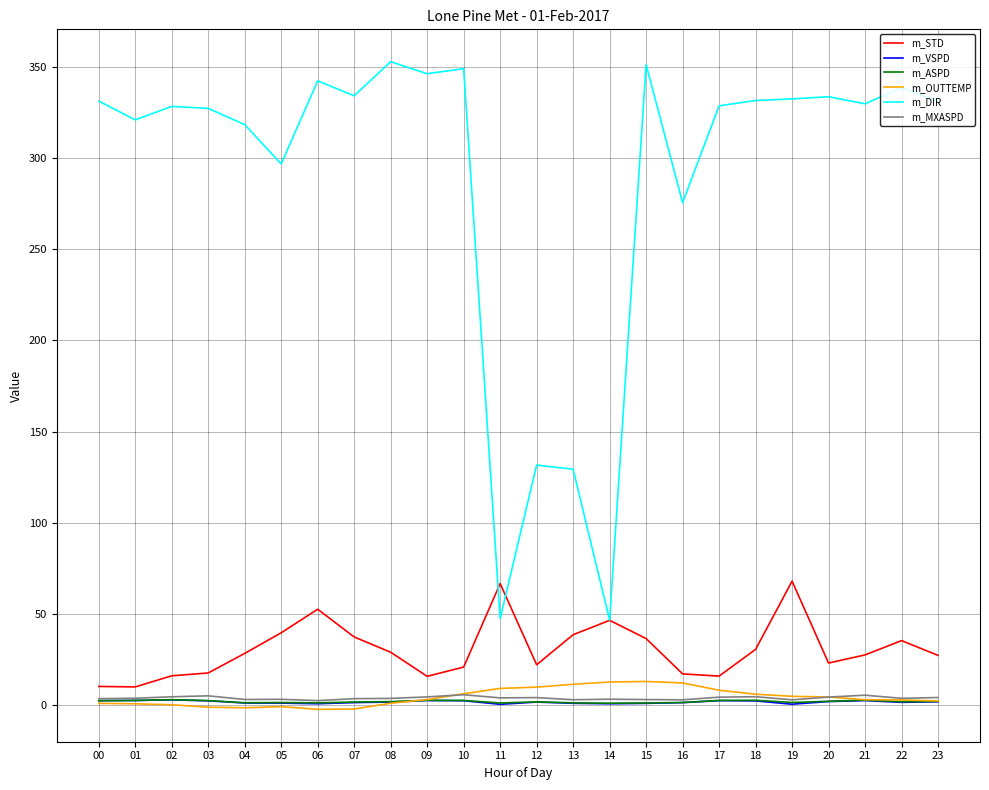

Which series changed the most between 11 and 13?

m_DIR